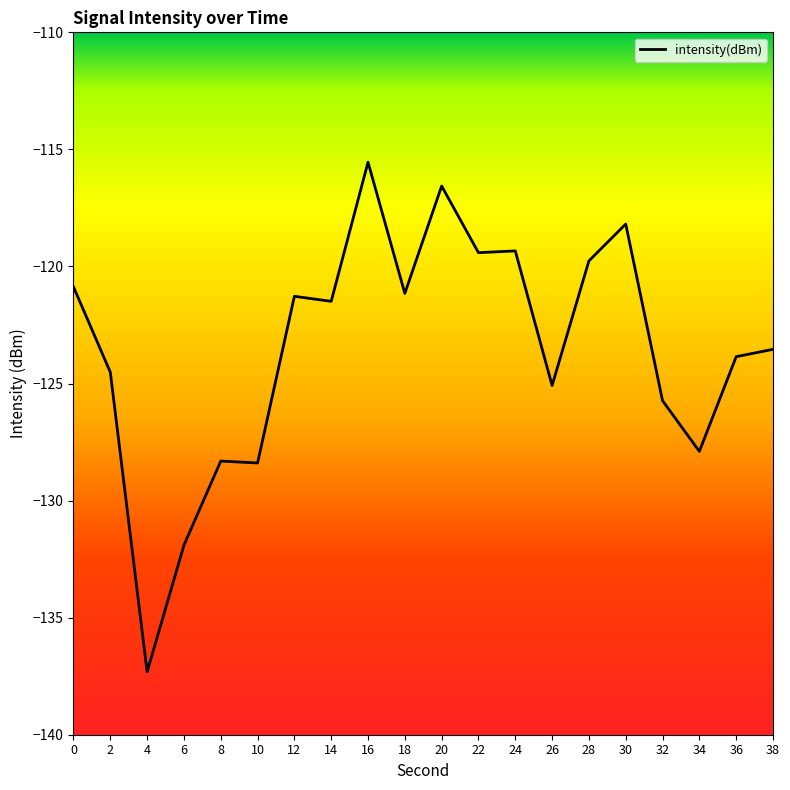

What is the difference between the second highest and minimum values?

20.8